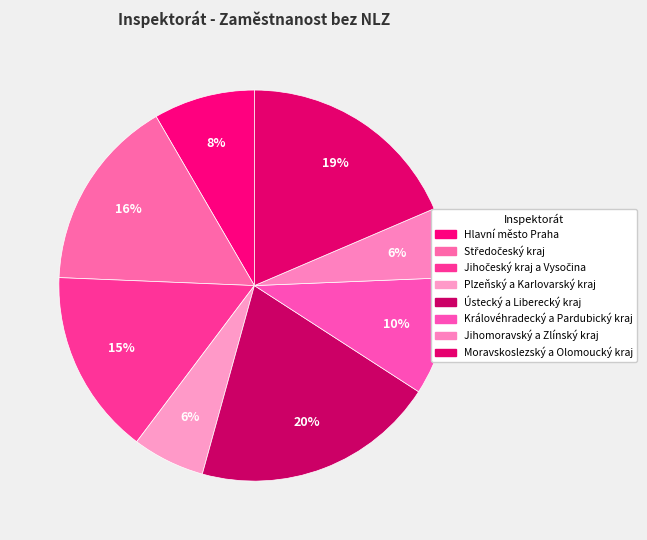

Count the number of slices in the pie.

8